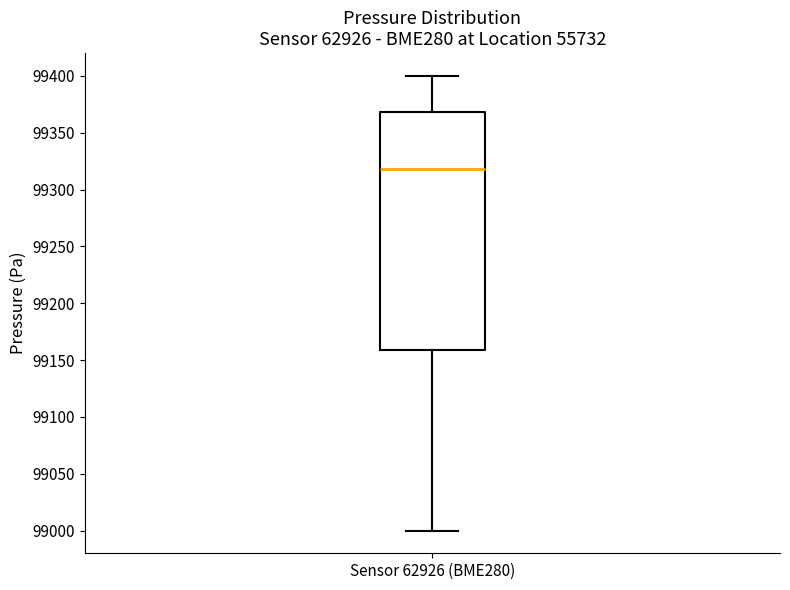

Transcribe this box plot: give where the median line is, the range the box spans, and where the two whiskers end, as read against the y-axis. The values are not printed on the chart, so give them approximately, as read against the axis.

median 99320, box 99160 to 99370, whiskers 99000 to 99400